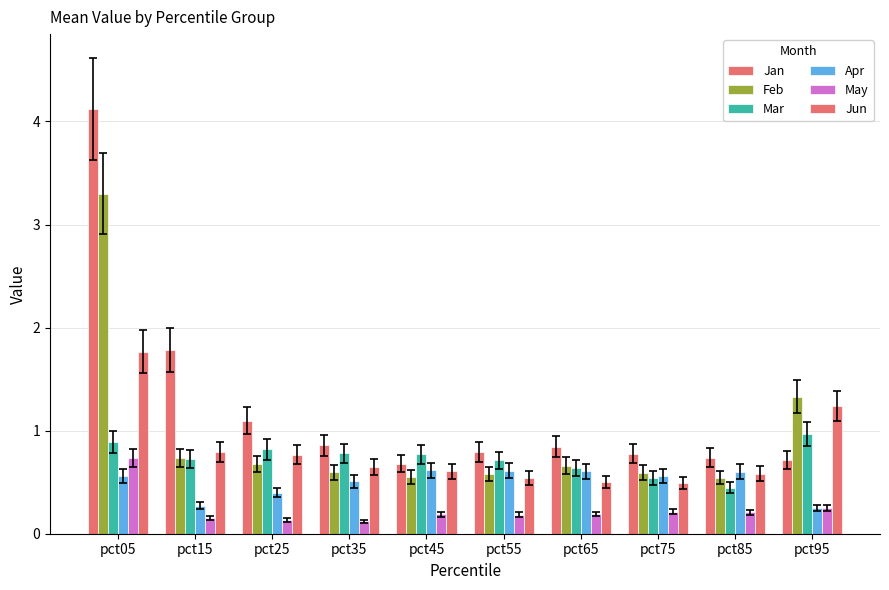

How many groups of bars are there?

10